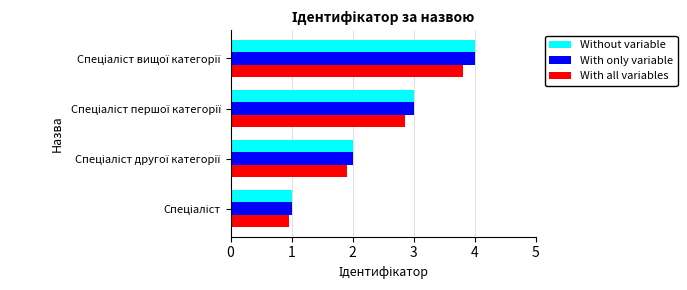

What is the lowest value of the With only variable series?

1.0